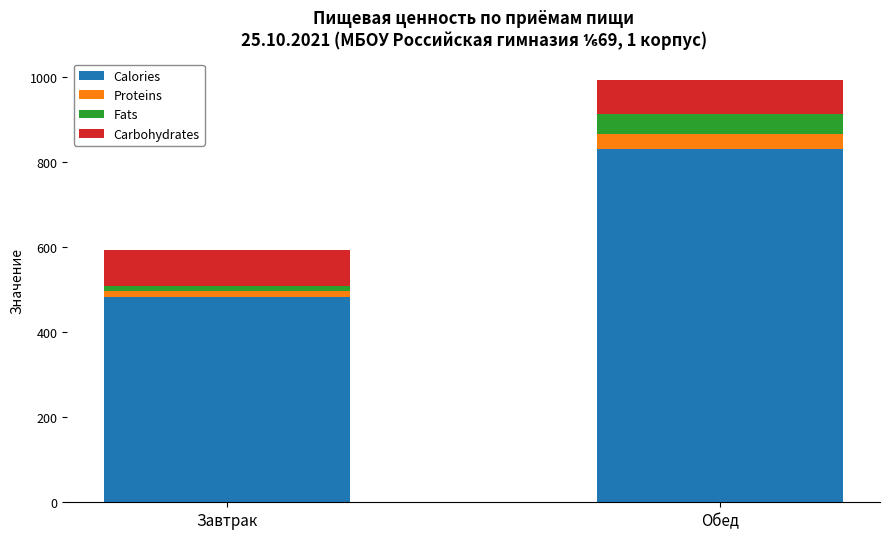

Is it true that Calories equals 829.9 at Обед?

True